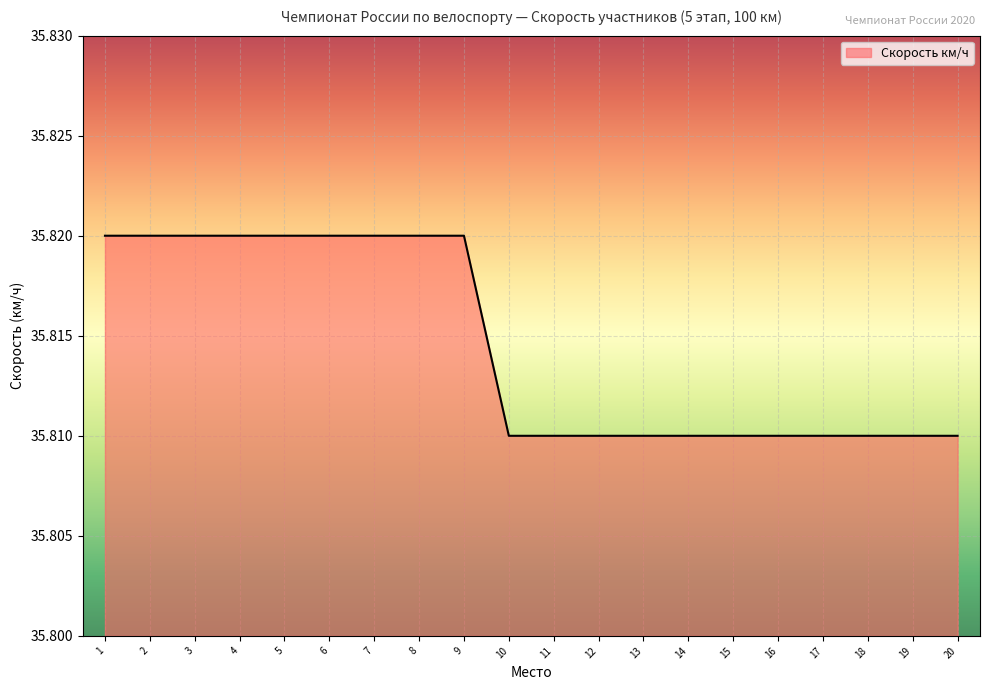

What is the ratio of the value at 14 to the value at 1?

1.0